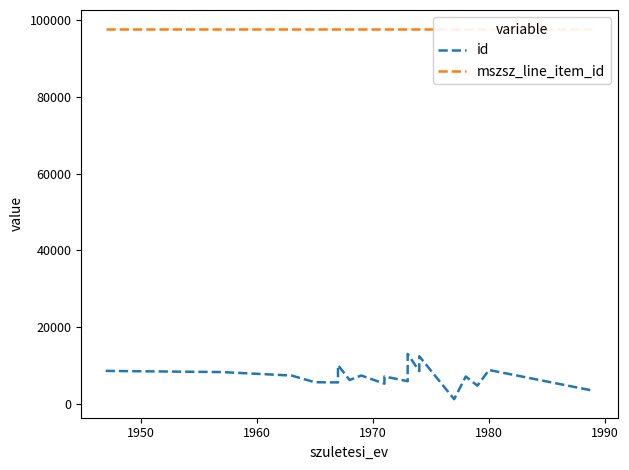

Which series has the widest spread of values?

id